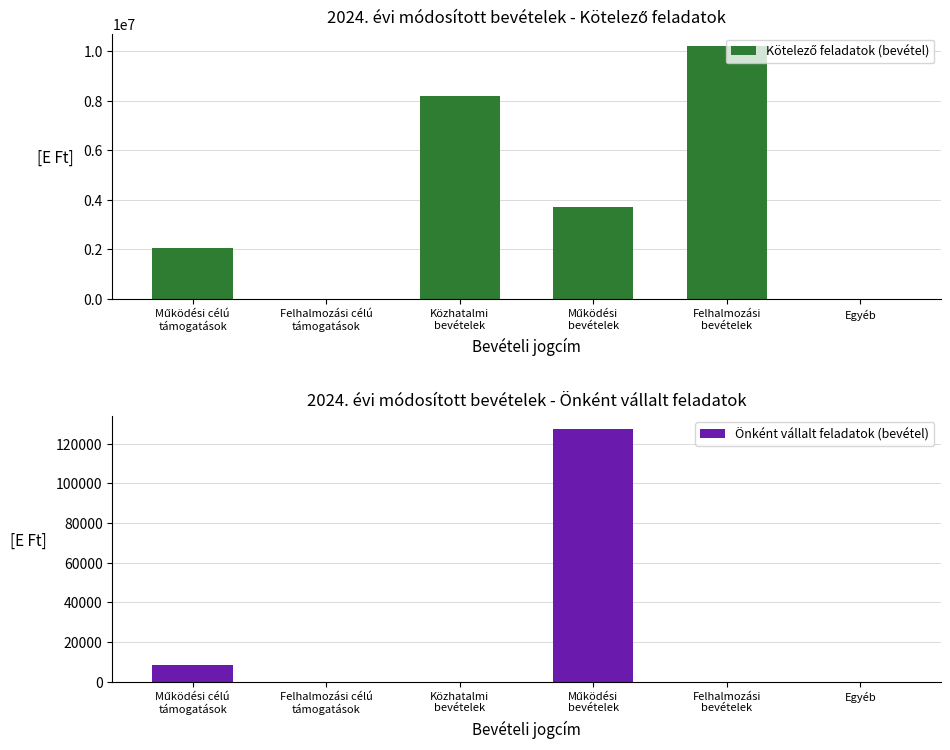

Which label corresponds to the smallest value in the chart?

Felhalmozási célú
támogatások